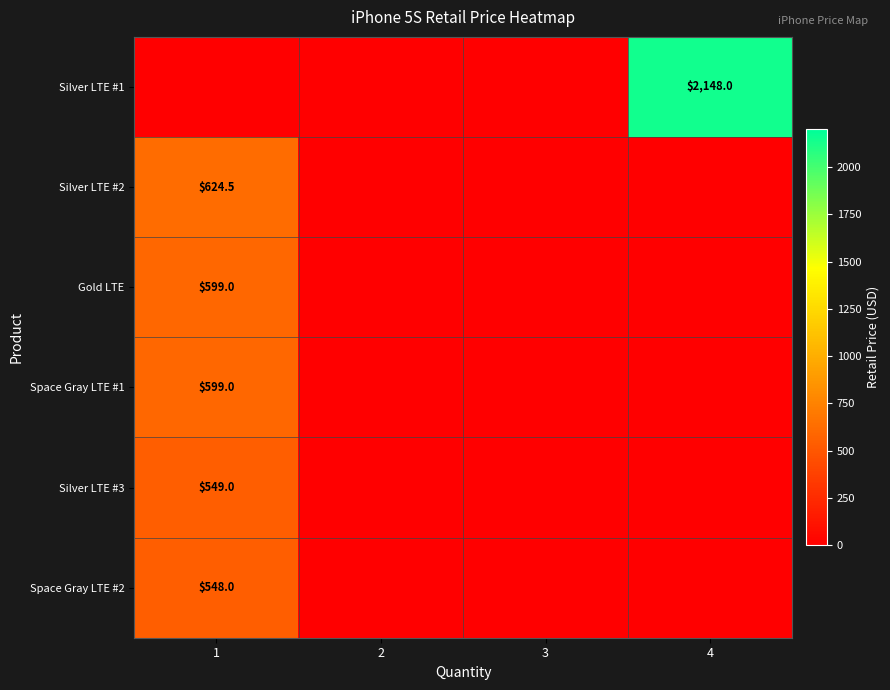

Is it true that Silver LTE #2 equals 1029.9 at 1?

False